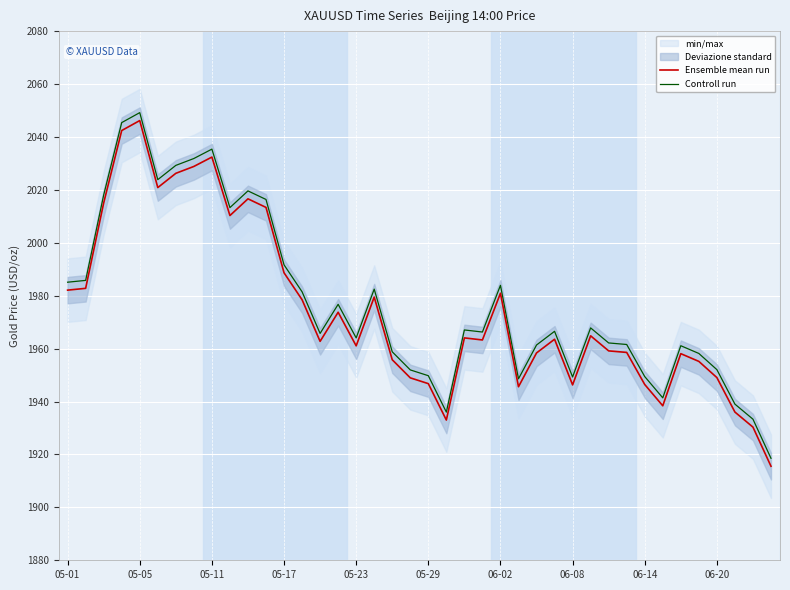

The value of Ensemble mean run at 05-05 is 1362.4. True or false?

False